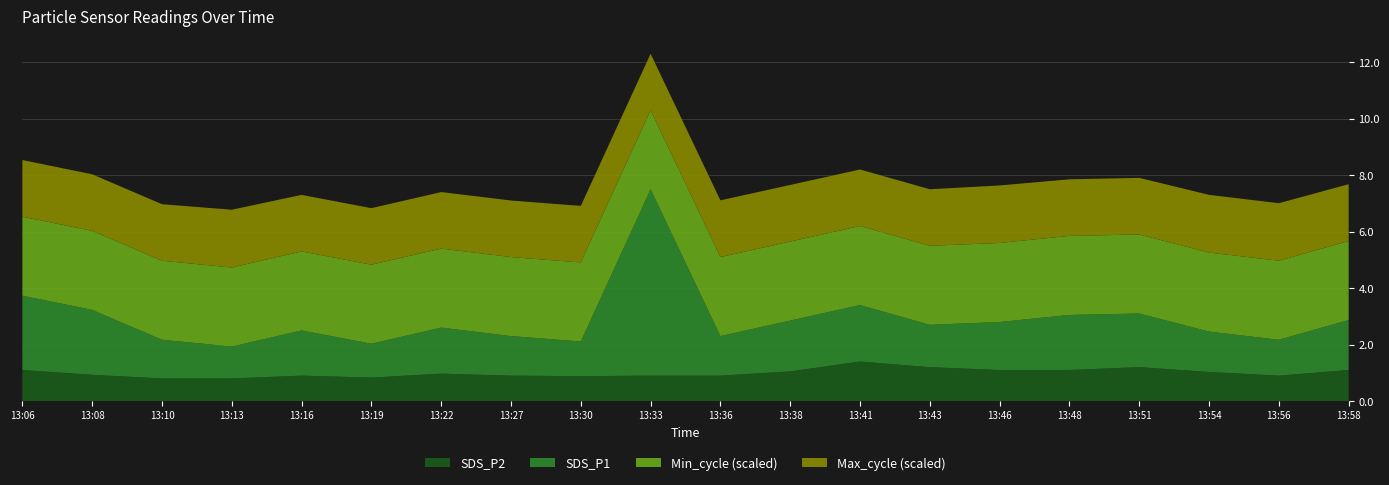

The SDS_P2 series shows 1.3 at 13:30. True or false?

False